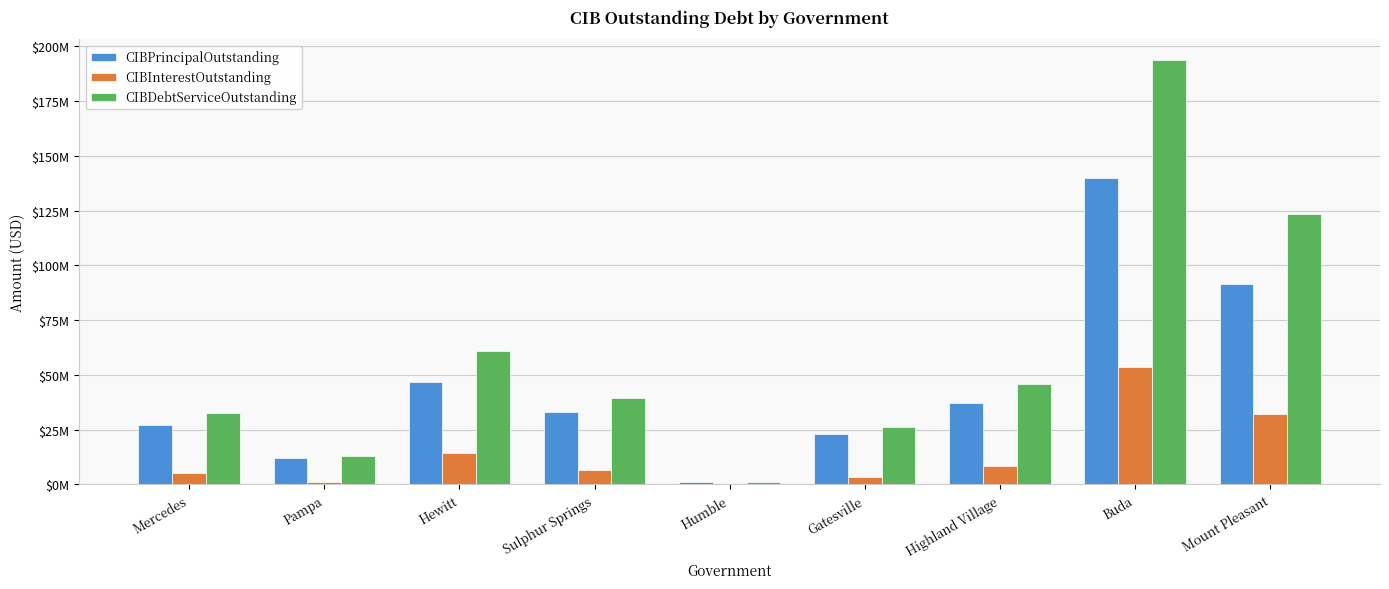

List the series in order of their peak value, lowest first.

CIBInterestOutstanding, CIBPrincipalOutstanding, CIBDebtServiceOutstanding